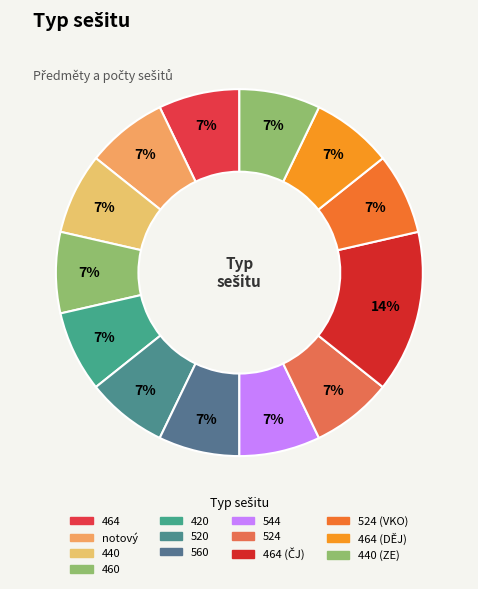

To the nearest percent, what is the difference between the largest and smallest slice percentages?

7%